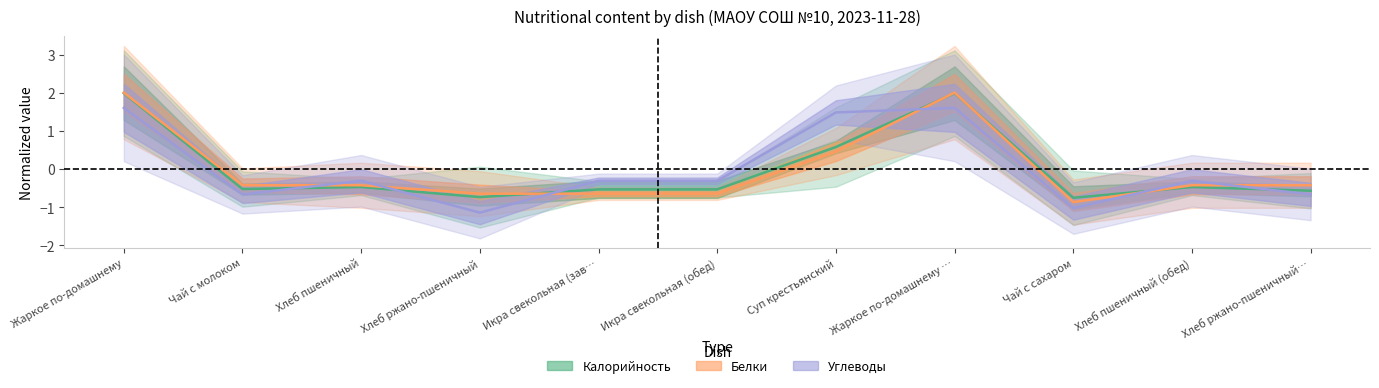

Rank the series at Хлеб пшеничный (обед) from highest to lowest value.

Углеводы, Белки, Калорийность